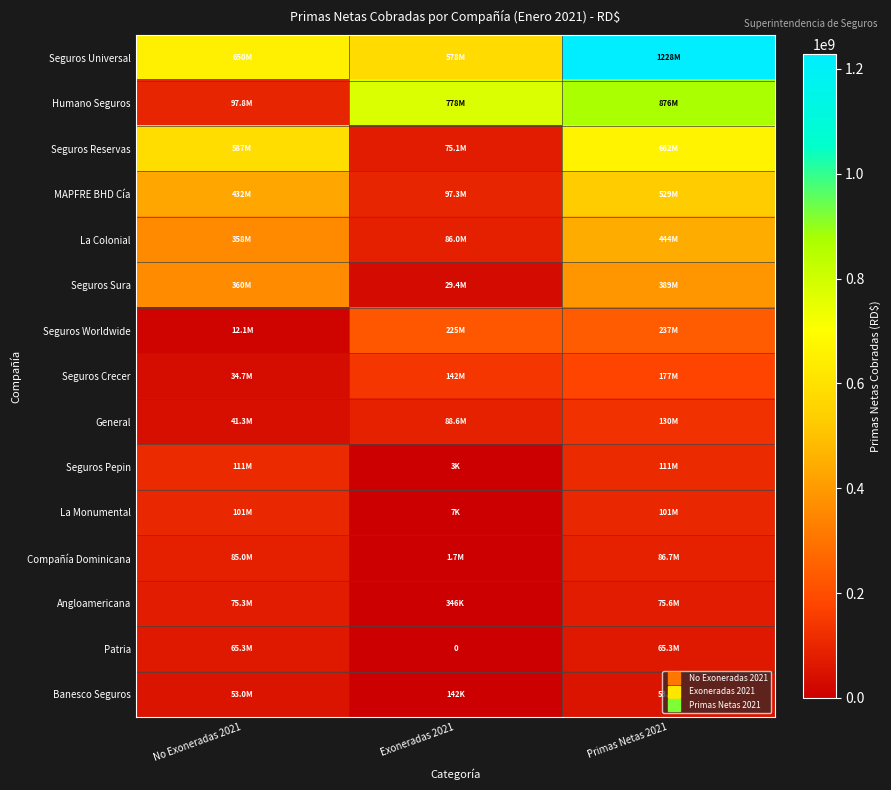

Which label corresponds to the smallest value in the chart?

Exoneradas 2021